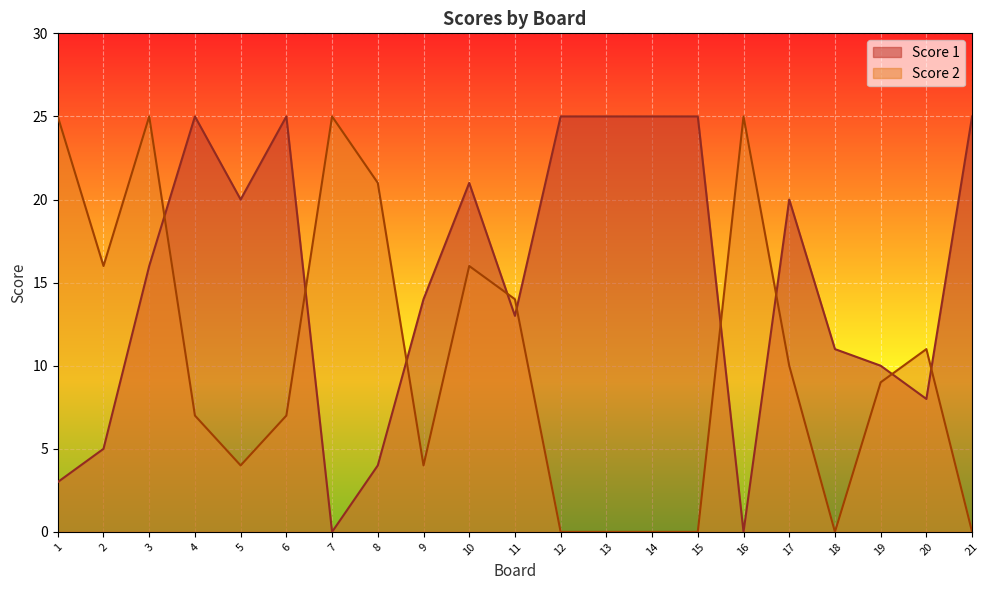

Where is the first local maximum for Score 2?

3